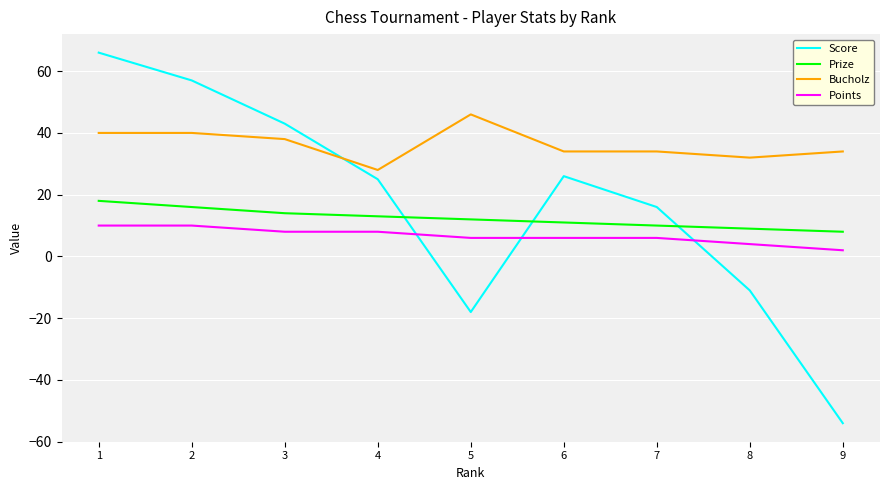

What is the minimum value shown in the chart?

-54